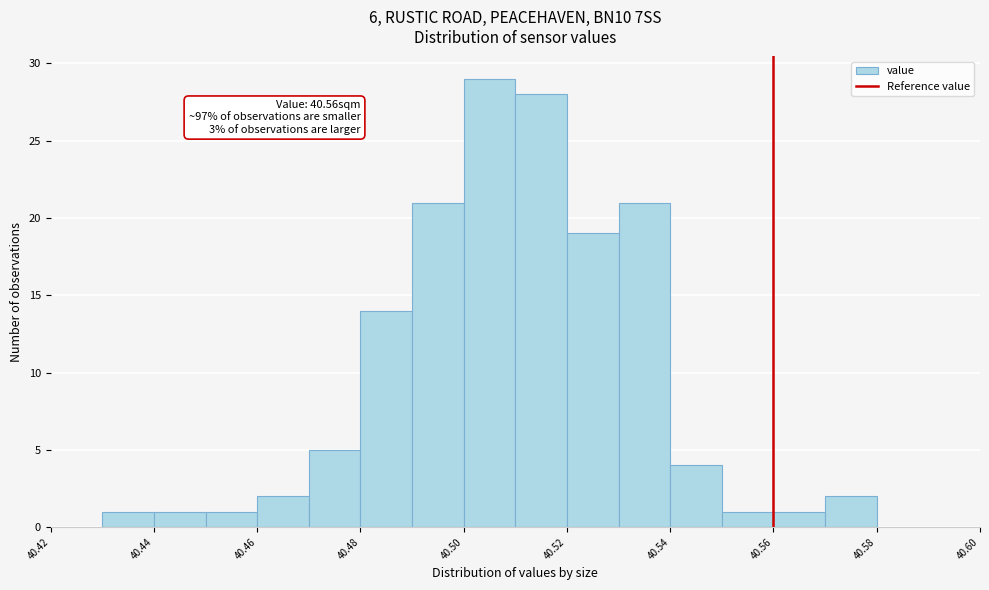

Over which range of the x-axis is the bar tallest?

40.50 to 40.51